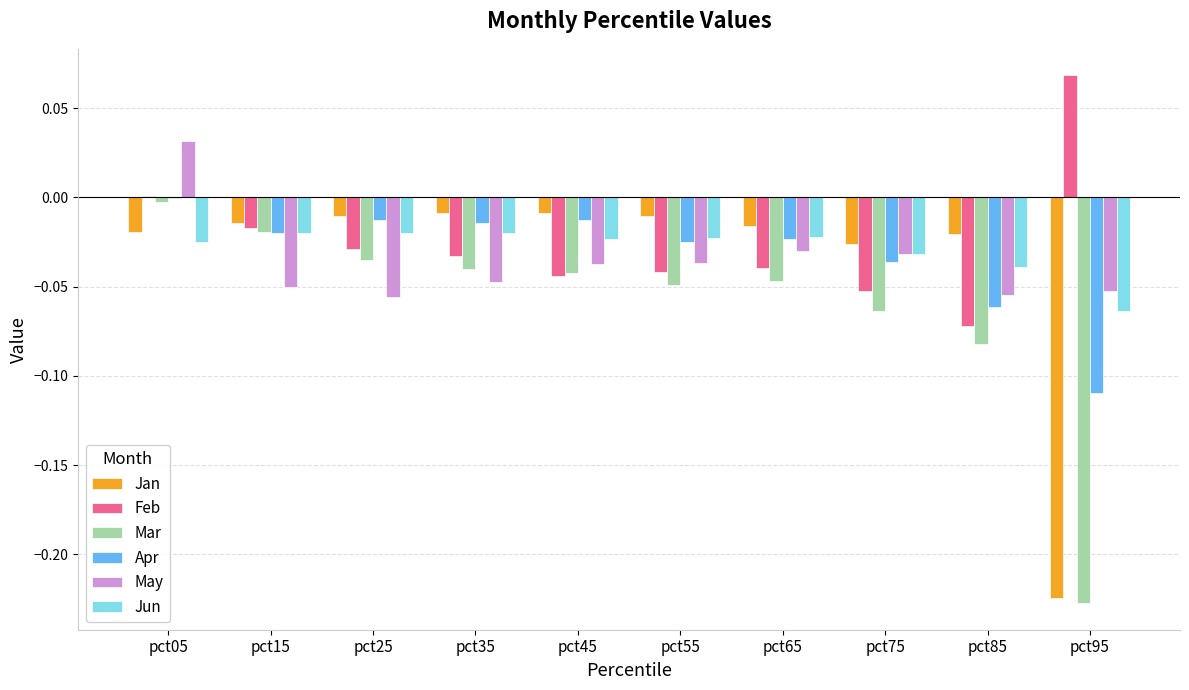

How many data points does each series have?

10